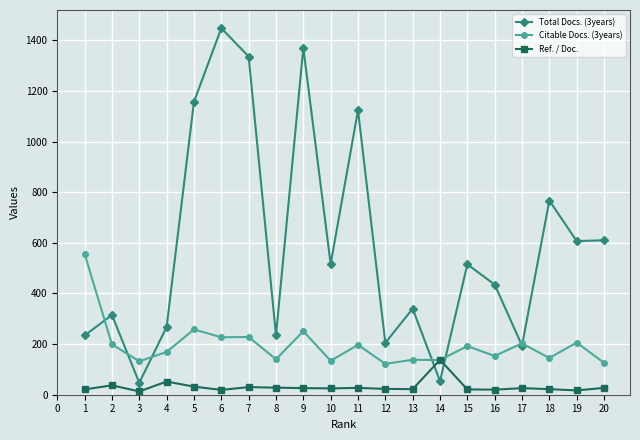

Which series has the largest total across all categories?

Total Docs. (3years)